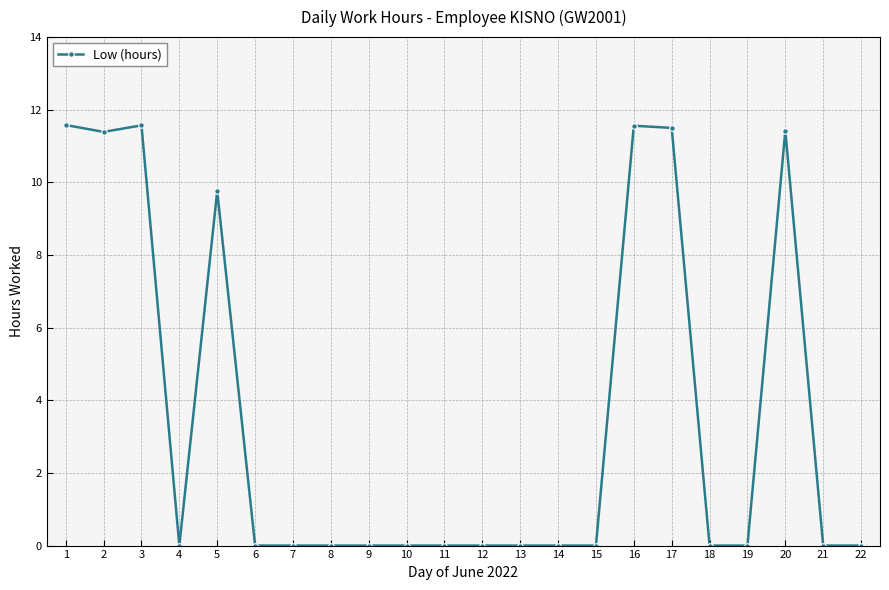

How many categories are shown in the chart?

22